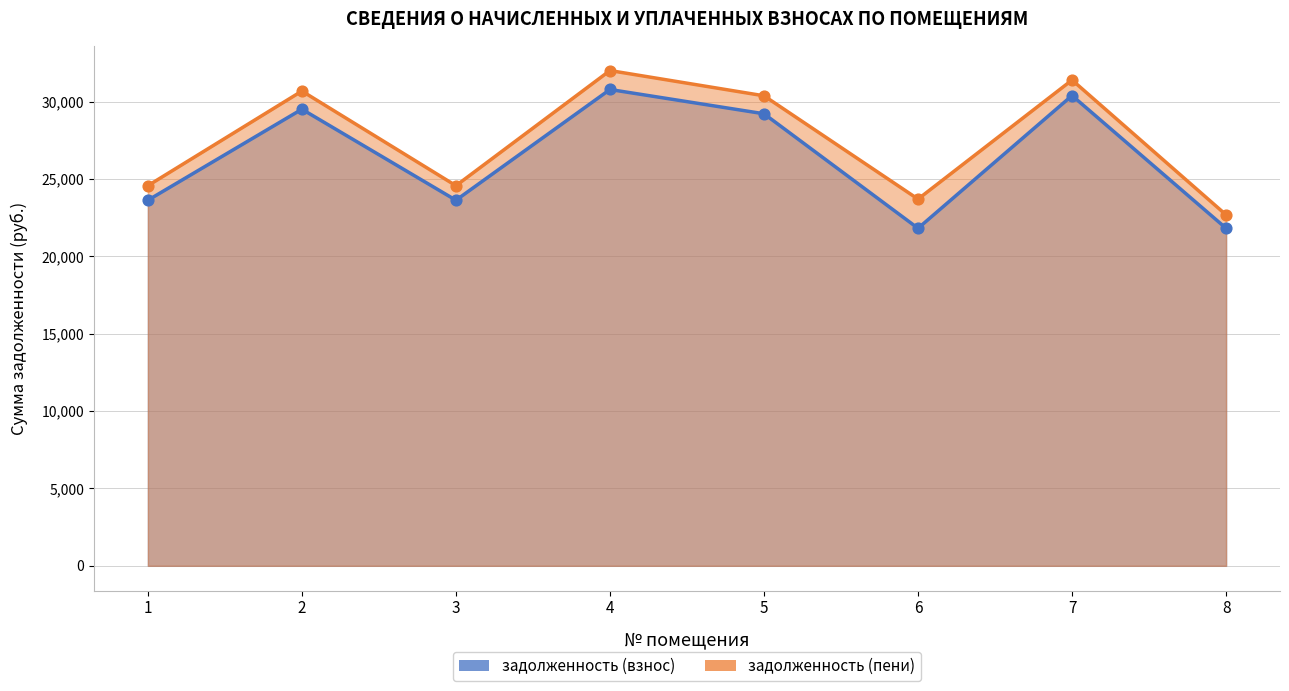

Which series contains the lowest Y value?

задолженность (взнос)